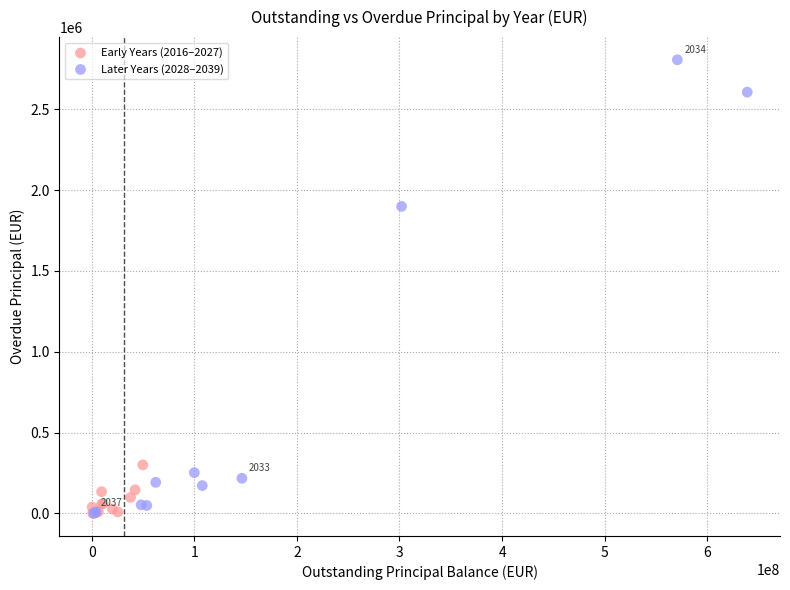

What are all the series names shown in the legend?

Early Years (2016–2027), Later Years (2028–2039)